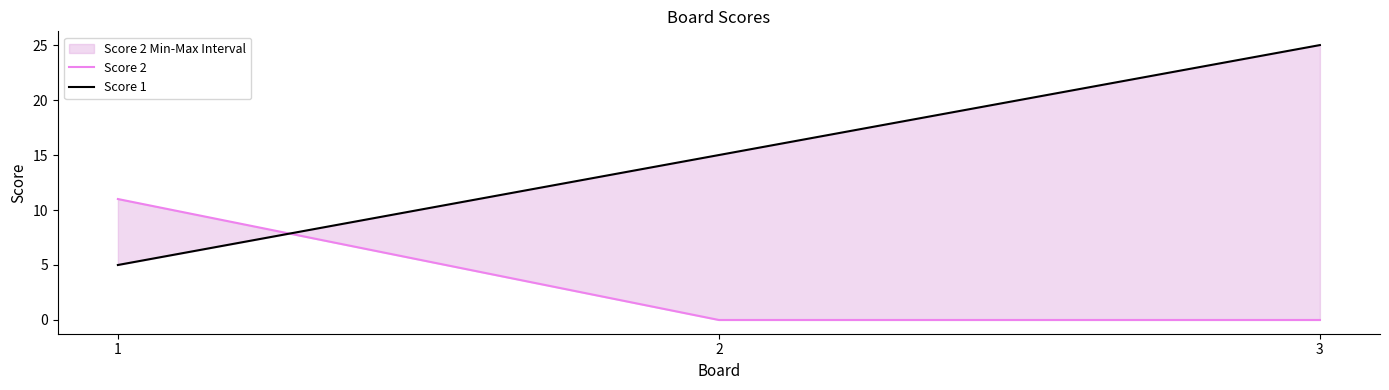

What is the spread (max minus min) of values at 1?

6